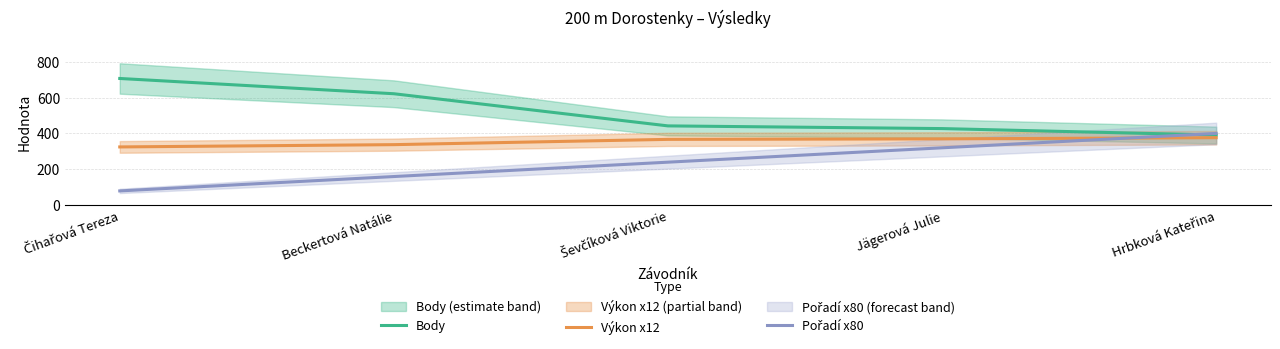

Does the chart display data point markers on the line(s)?

No